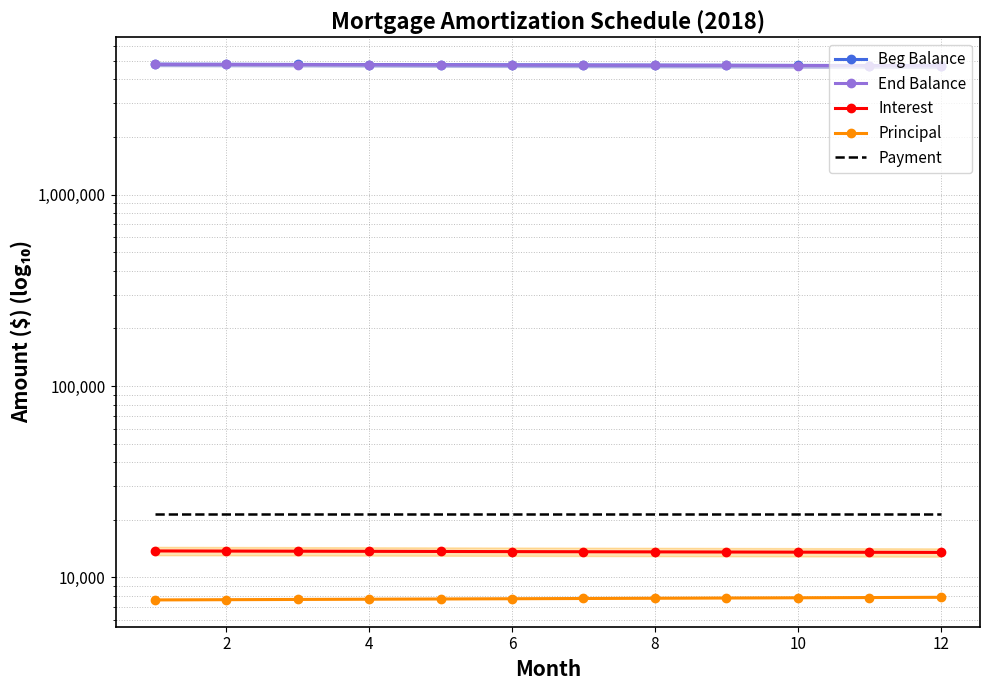

Rank the series by their maximum value, from highest to lowest.

Beg Balance, End Balance, Payment, Interest, Principal